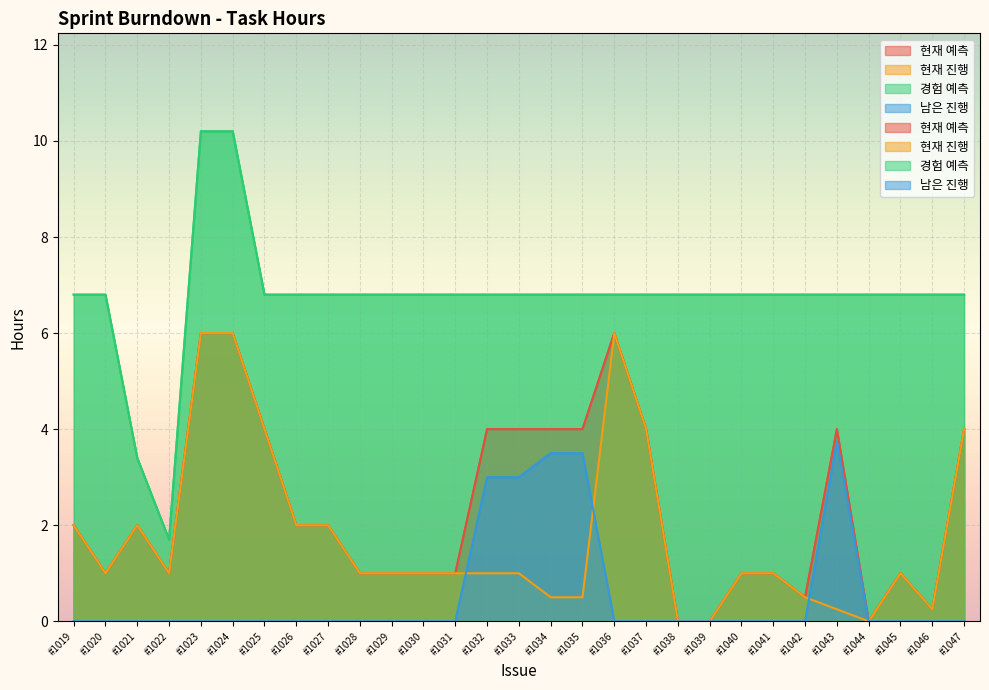

How many categories are shown in the chart?

29